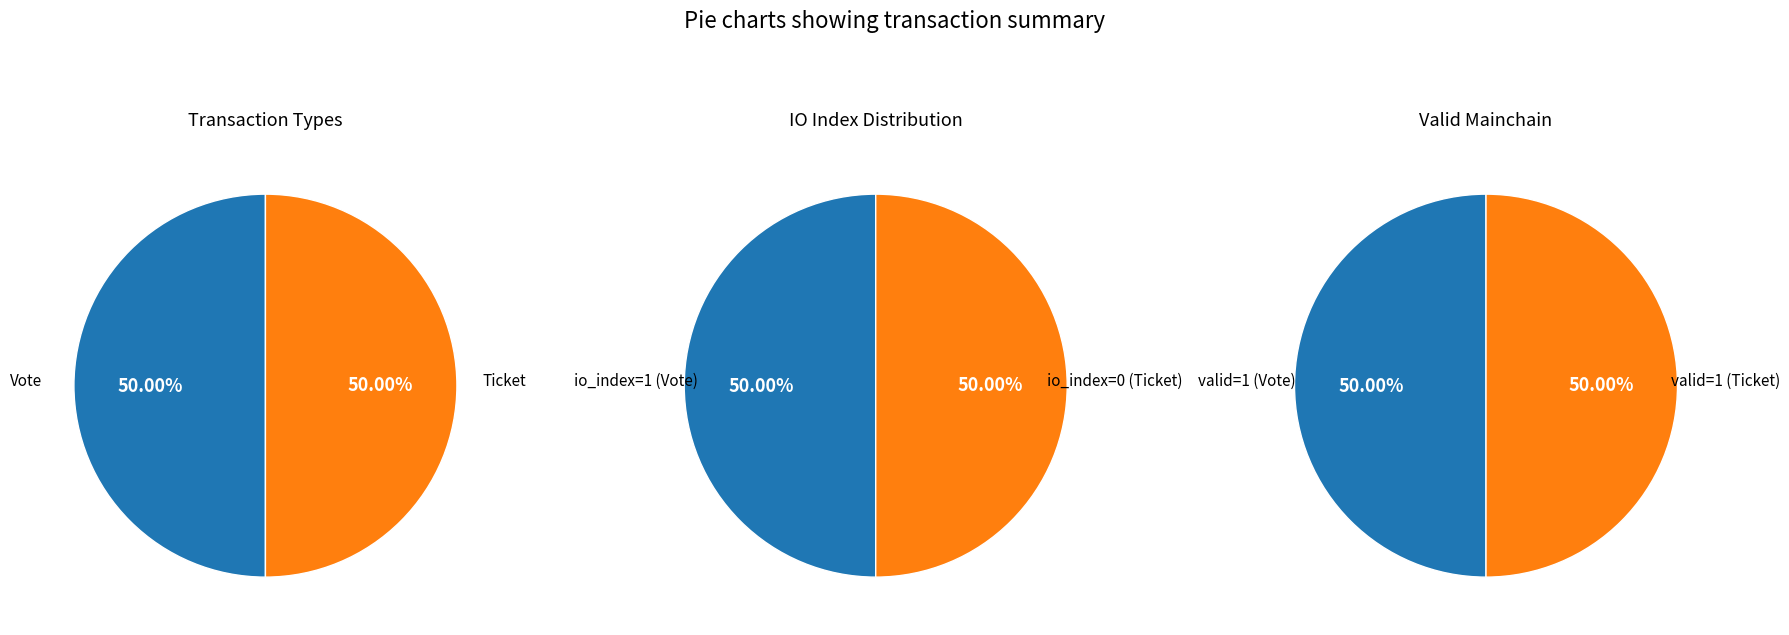

Which category has the smallest portion of the pie?

Ticket